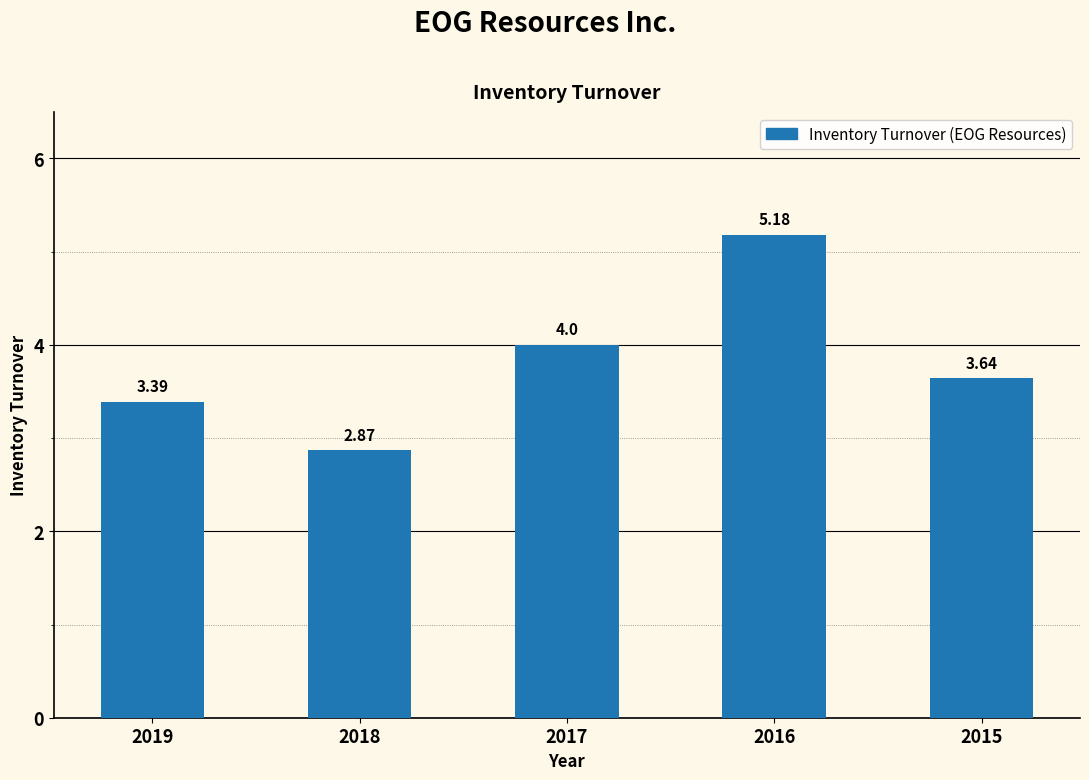

Are the bars grouped side by side (vs. stacked)?

No